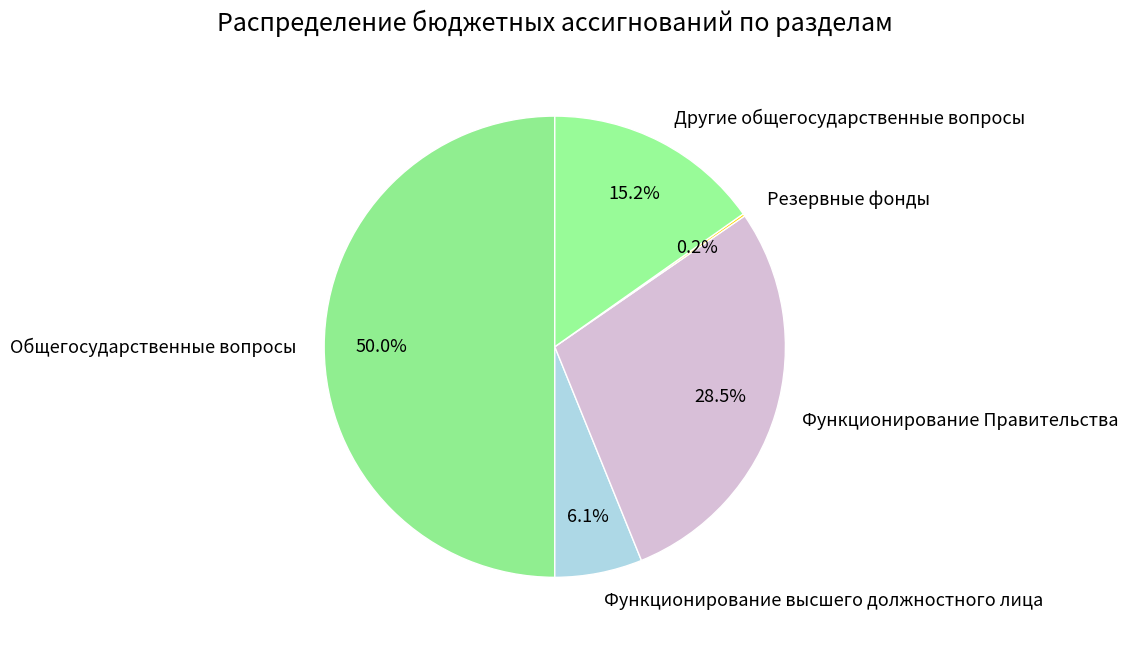

Which slice is the largest?

Общегосударственные вопросы